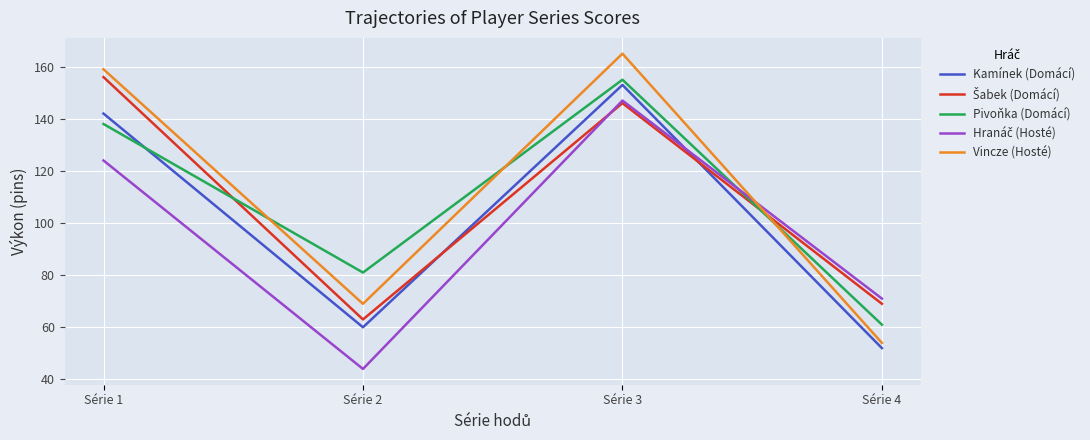

At which category is the sum across all series the highest?

Série 3